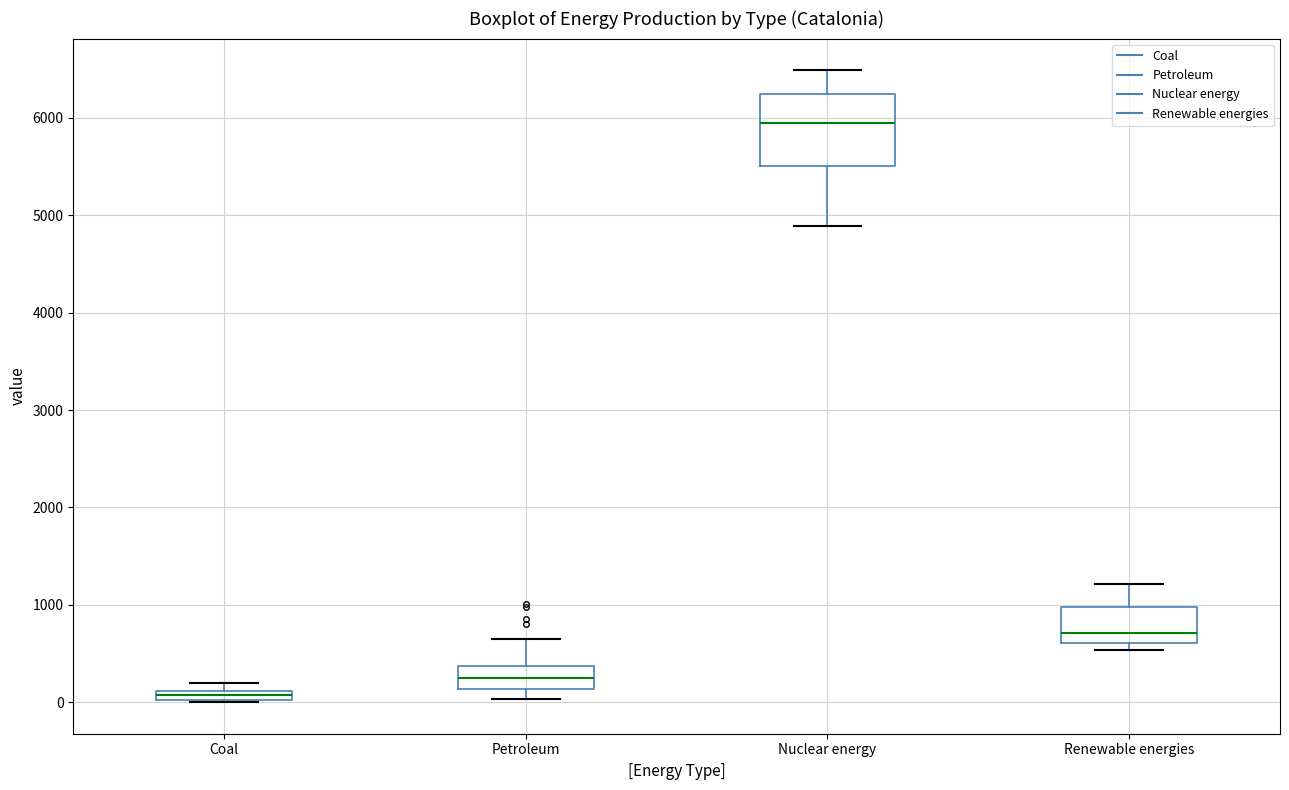

Where is the lower edge of the box for Coal on the y-axis? The values are not printed on the chart, so give them approximately, as read against the axis.

0